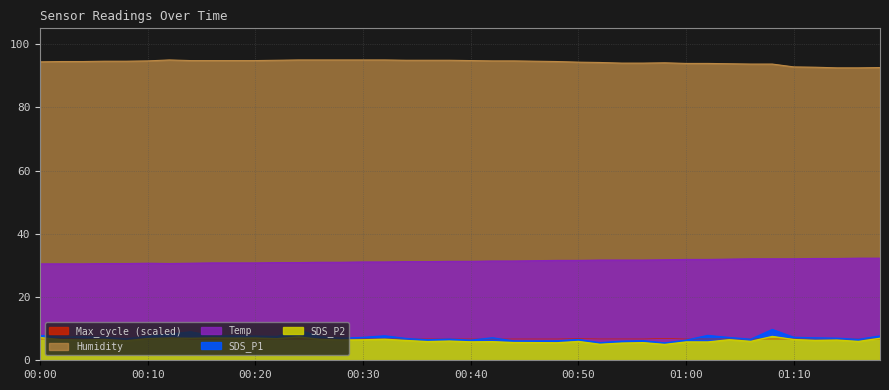

What is the average value of the SDS_P1 series?

7.1